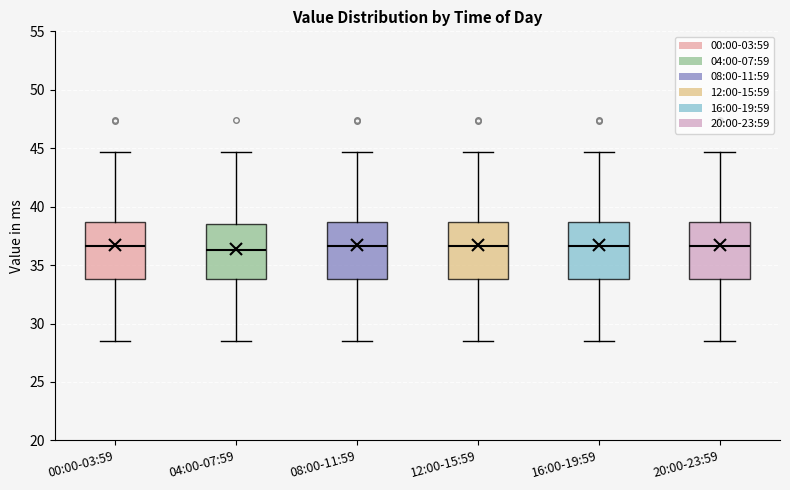

Reading left to right, read every box against the y-axis: the position of its median line, the range the box covers, and the ends of its whiskers. The values are not printed on the chart, so give them approximately, as read against the axis.

00:00-03:59: median 36.5, box 34.0 to 38.5, whiskers 28.5 to 44.5
04:00-07:59: median 36.5, box 34.0 to 38.5, whiskers 28.5 to 44.5
08:00-11:59: median 36.5, box 34.0 to 38.5, whiskers 28.5 to 44.5
12:00-15:59: median 36.5, box 34.0 to 38.5, whiskers 28.5 to 44.5
16:00-19:59: median 36.5, box 34.0 to 38.5, whiskers 28.5 to 44.5
20:00-23:59: median 36.5, box 34.0 to 38.5, whiskers 28.5 to 44.5